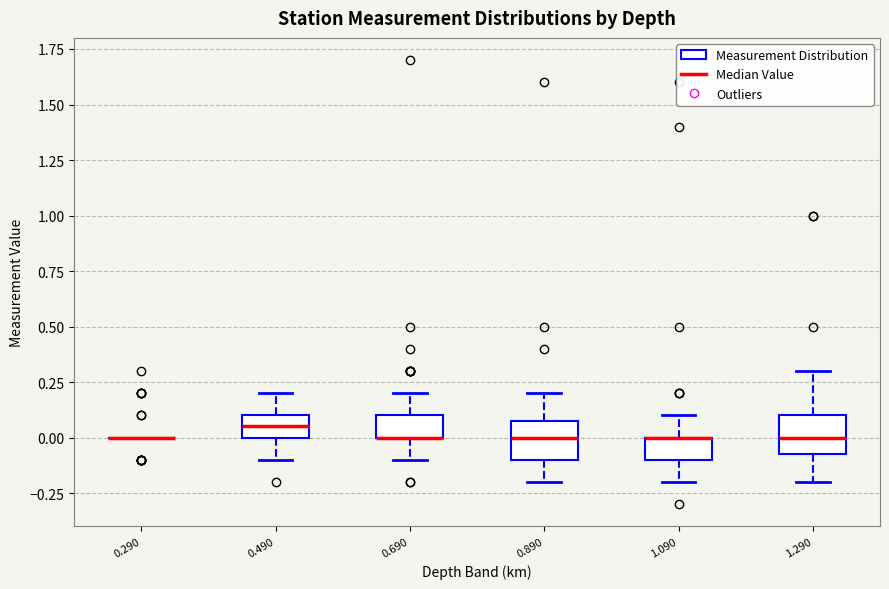

Reading left to right, transcribe this box plot: for each box, give where its median line is, the range the box spans, and where its two whiskers end, as read against the y-axis. The values are not printed on the chart, so give them approximately, as read against the axis.

0.290: box collapsed to a line at 0.00, whiskers 0.00 to 0.00
0.490: median 0.05, box 0.00 to 0.10, whiskers -0.10 to 0.20
0.690: median 0.00 (drawn on the box's lower edge), box 0.00 to 0.10, whiskers -0.10 to 0.20
0.890: median 0.00, box -0.10 to 0.10, whiskers -0.20 to 0.20
1.090: median 0.00 (drawn on the box's upper edge), box -0.10 to 0.00, whiskers -0.20 to 0.10
1.290: median 0.00, box -0.05 to 0.10, whiskers -0.20 to 0.30